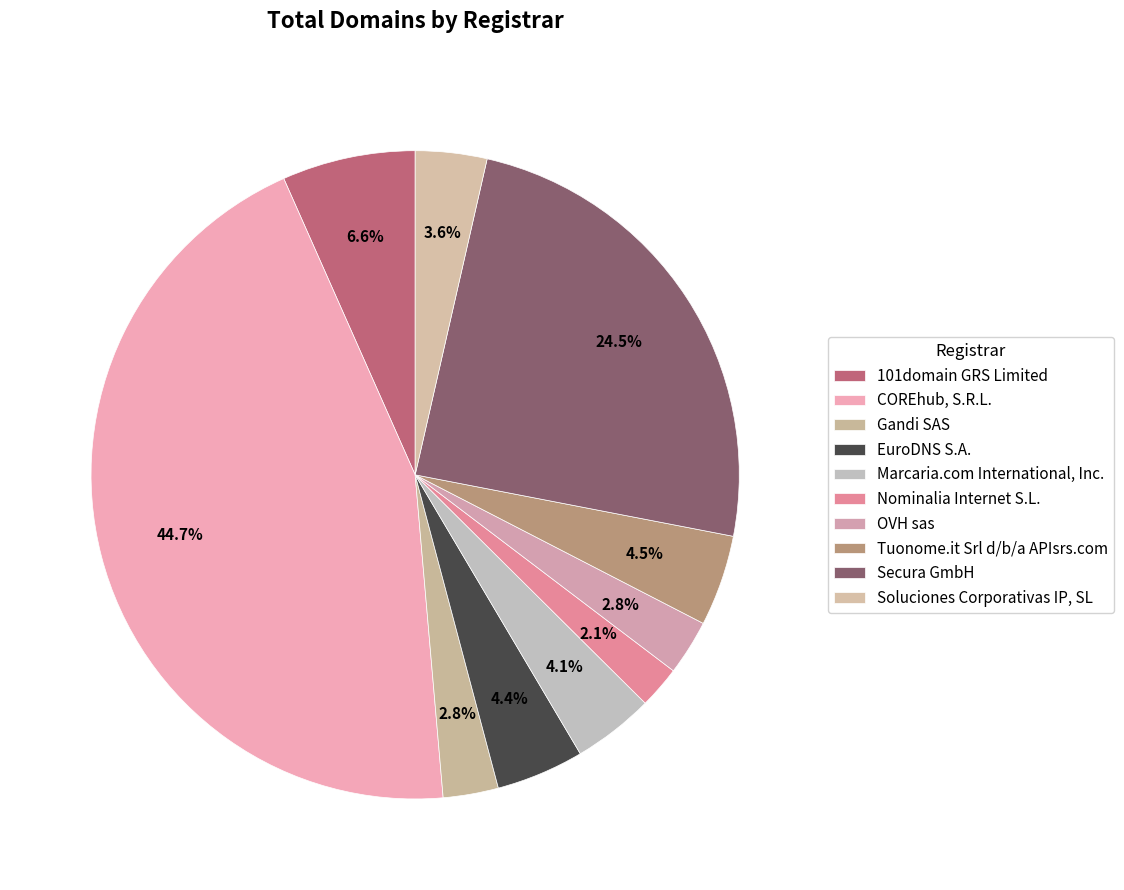

How many segments does this pie chart have?

10